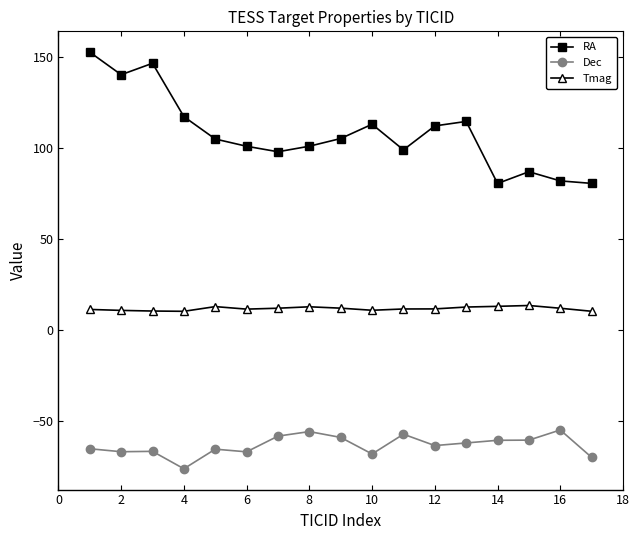

Which series has the largest total across all categories?

RA